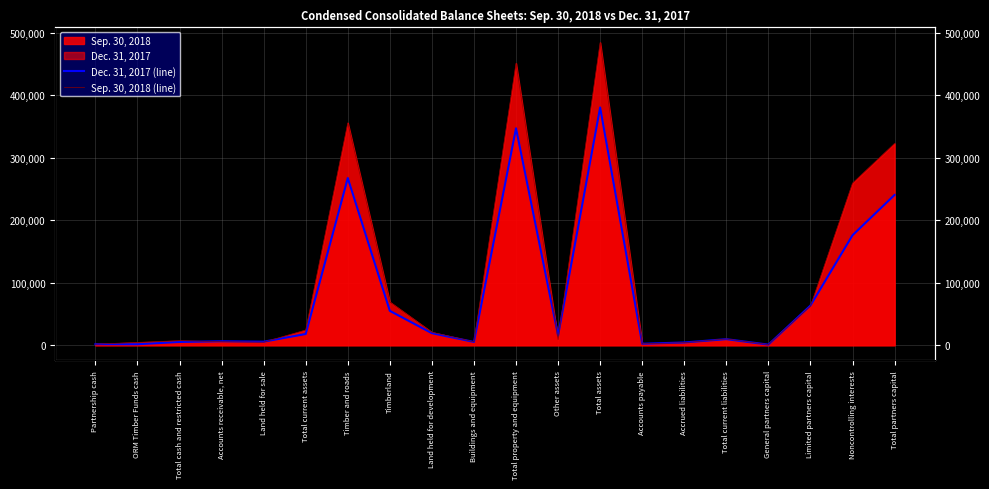

What position from the right is Accounts receivable, net?

17